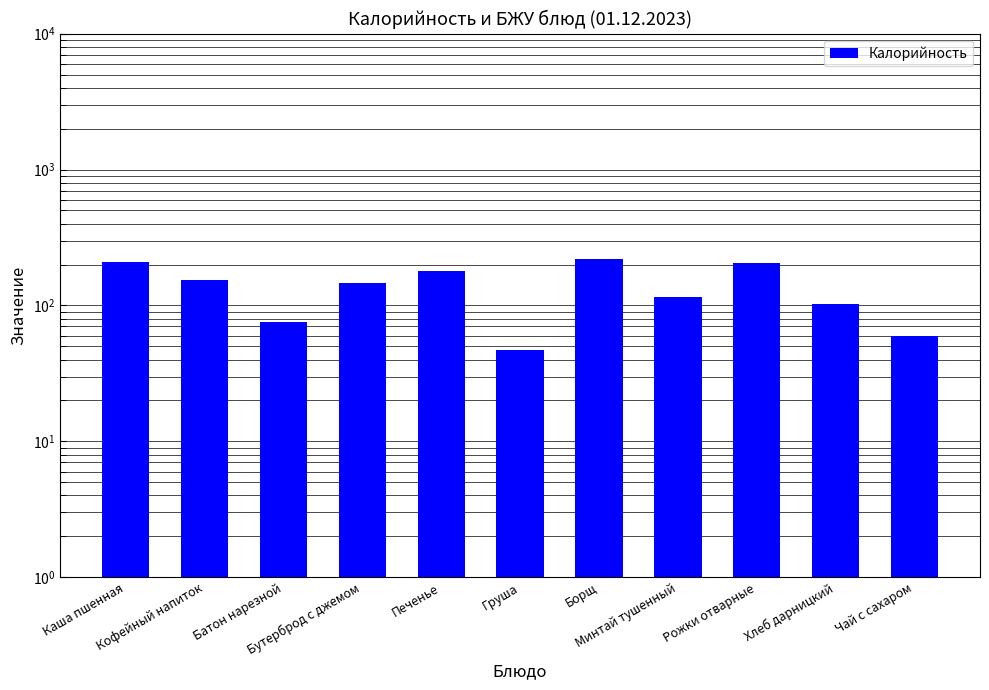

What is the difference between the values at Борщ and Бутерброд с джемом?

71